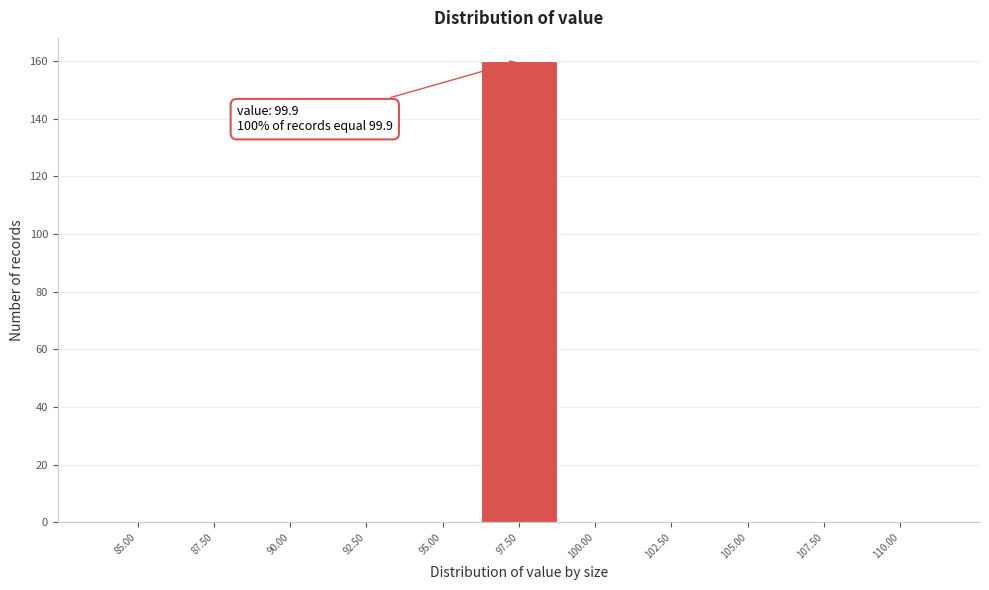

Reading left to right, what are all the values shown in this chart?

85.00=0	87.50=0	90.00=0	92.50=0	95.00=0	97.50=160	100.00=0	102.50=0	105.00=0	107.50=0	110.00=0